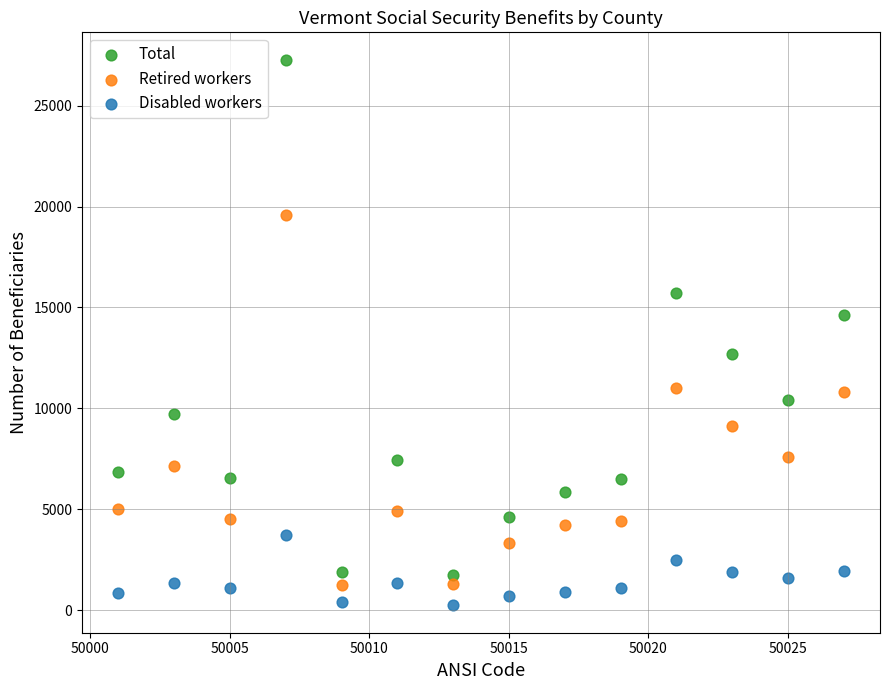

What are all the series names shown in the legend?

Total, Retired workers, Disabled workers